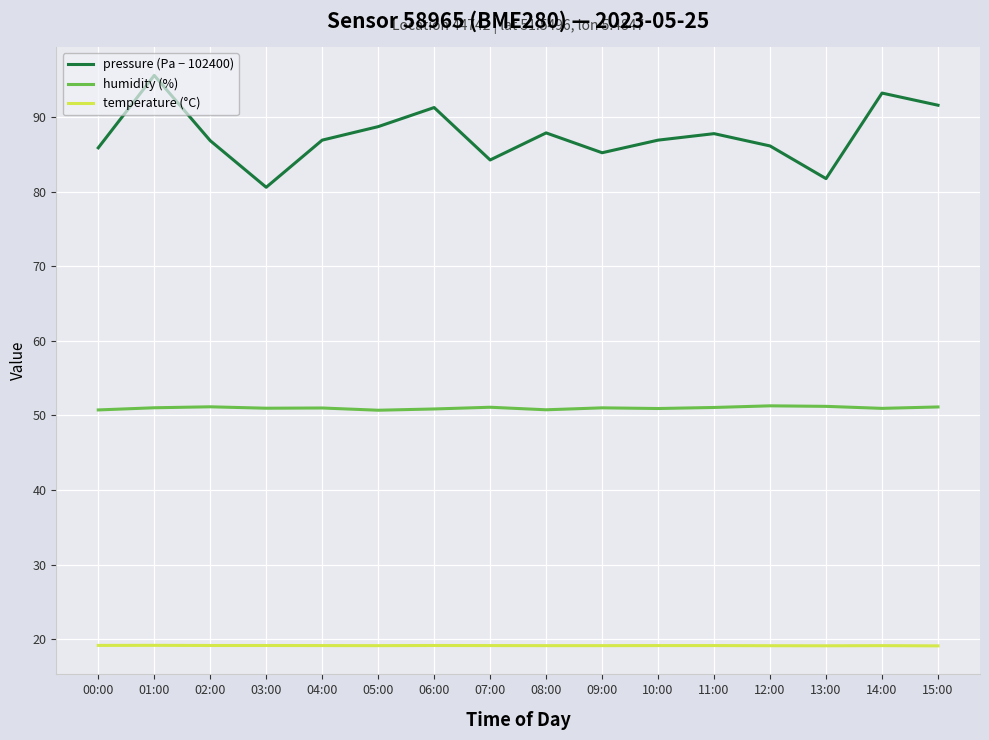

How many temperature (°C) values are between 19 and 20?

16